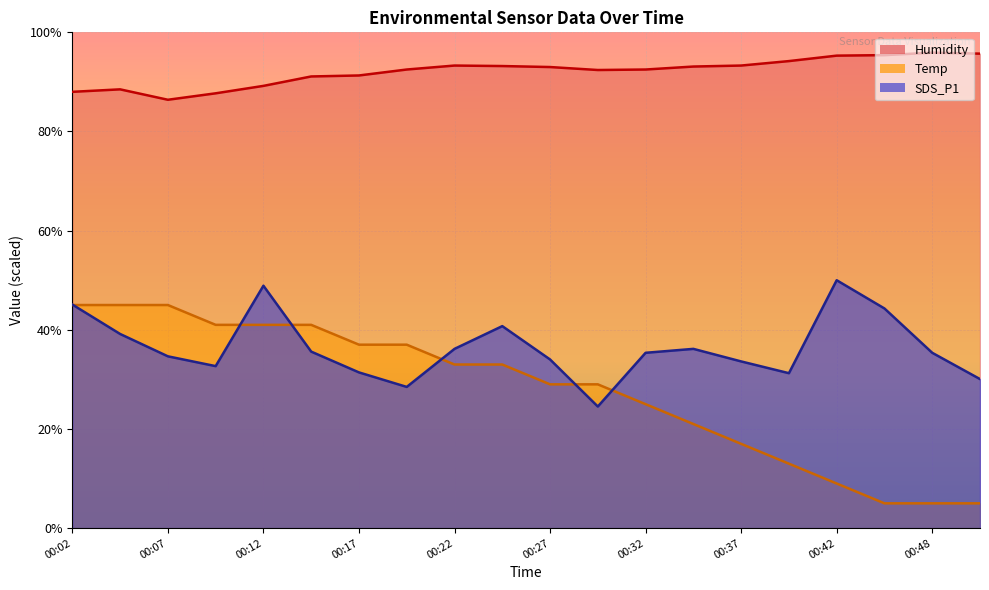

What is the difference between the maximum and minimum values in the Temp series?

40.0